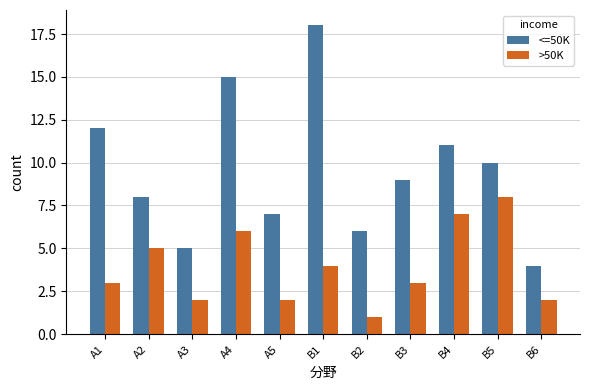

Which series has the widest spread of values?

<=50K